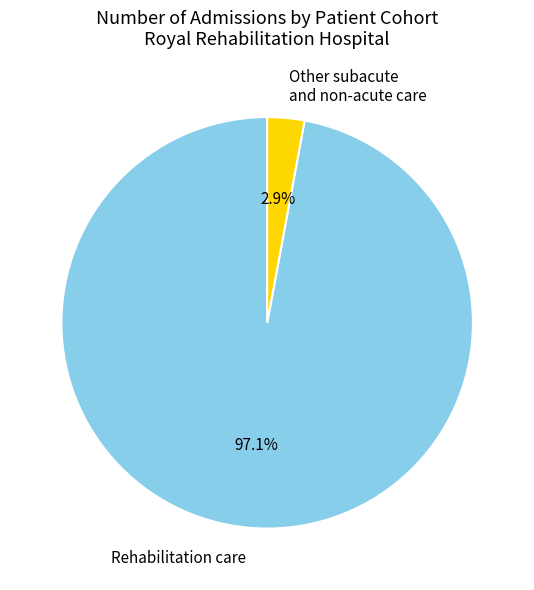

Between Rehabilitation care and Other subacute and non-acute care, which is larger?

Rehabilitation care